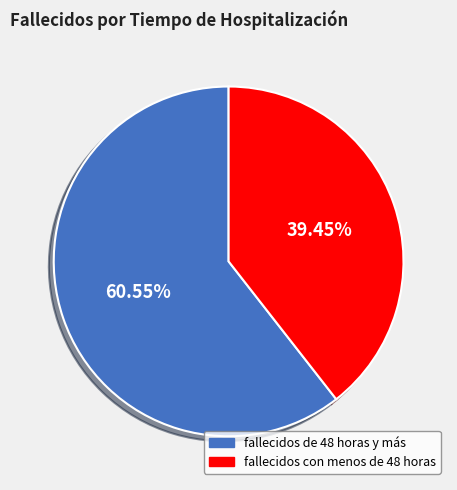

Which slice represents more than half of the pie?

fallecidos de 48 horas y más